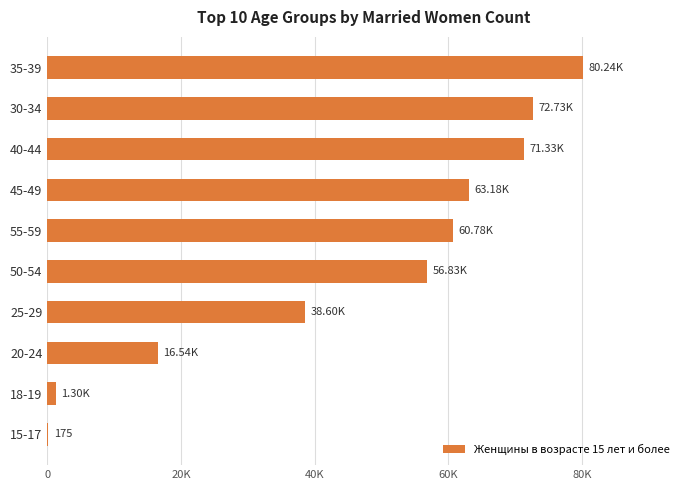

What is the average value?

46171